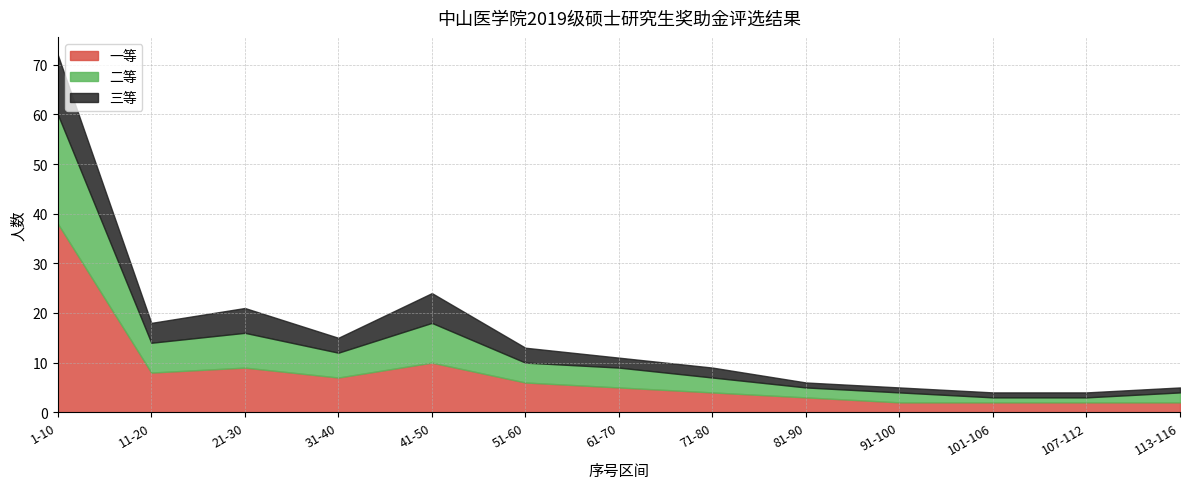

List the series in order of their overall mean, lowest first.

三等, 二等, 一等